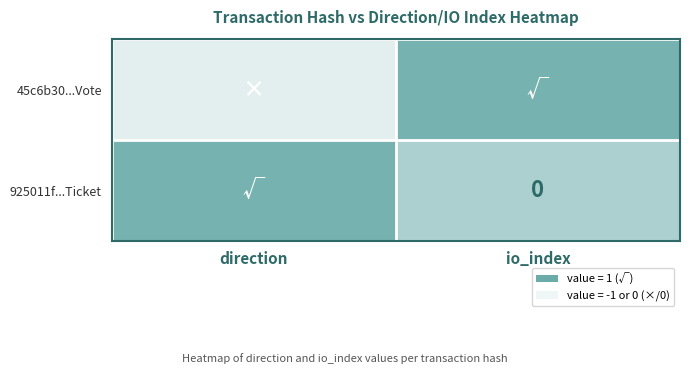

Is the value of 925011f...Ticket at direction greater than the value of 45c6b30...Vote at direction?

Yes